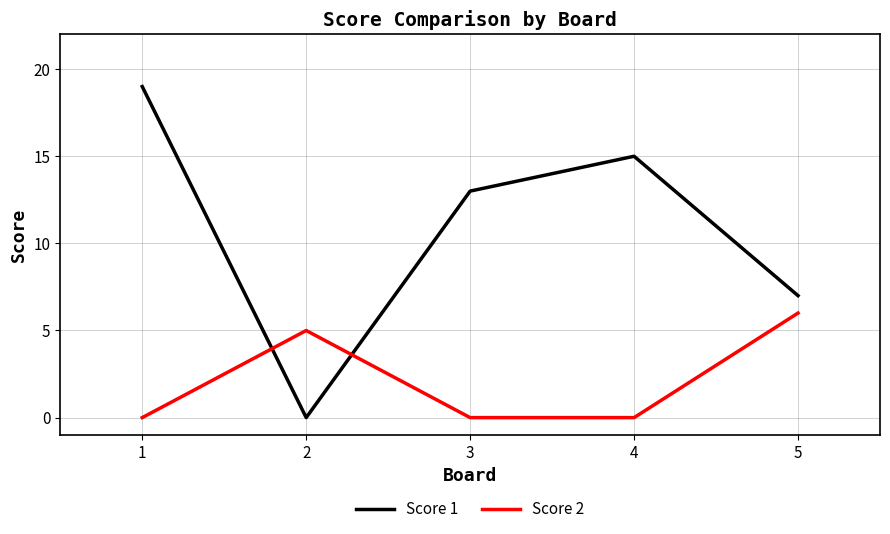

True or false: Score 2 has more than 2 points higher than both neighbors.

False